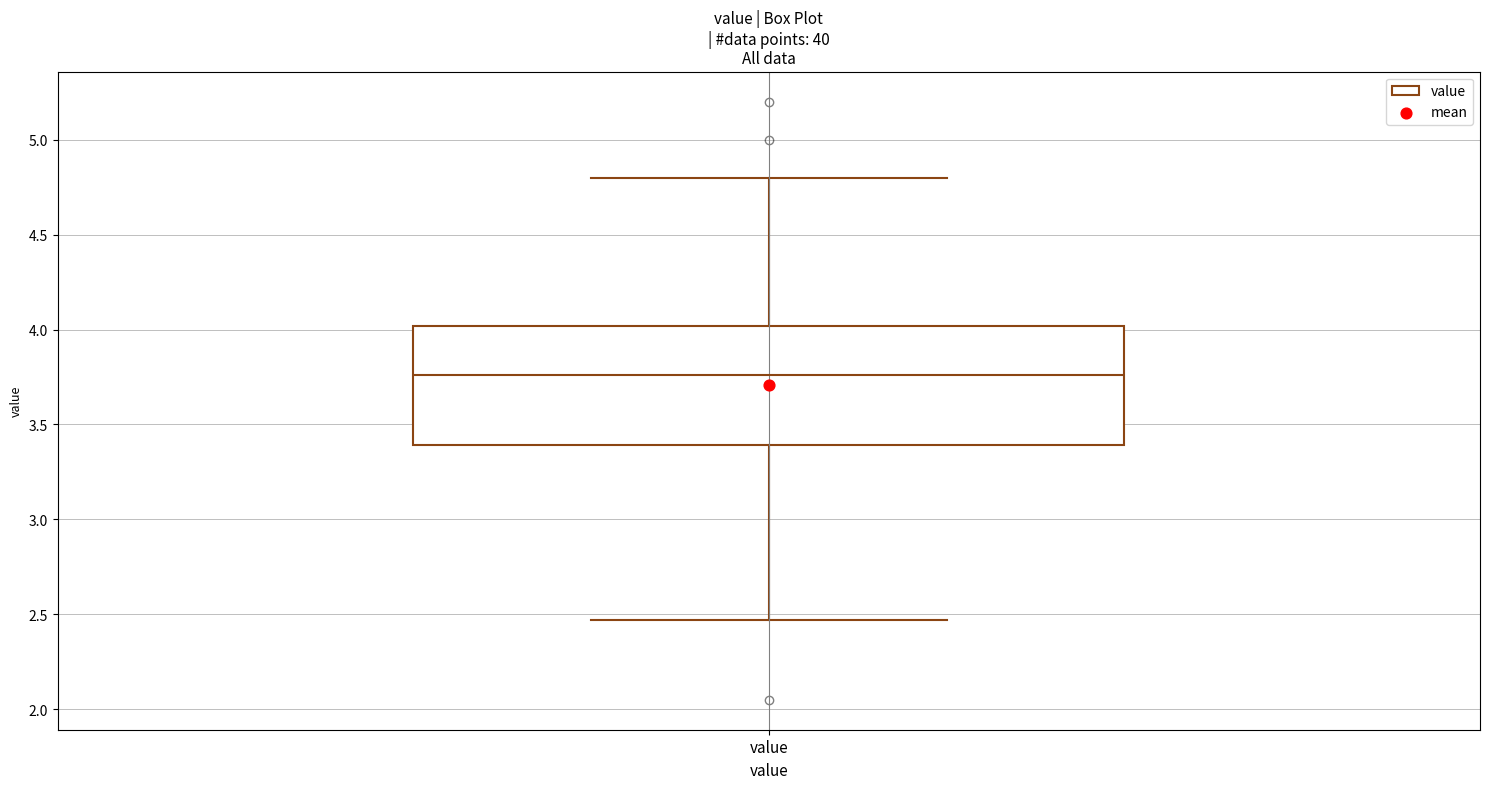

Where does the upper whisker of the box for value end on the y-axis? The values are not printed on the chart, so give them approximately, as read against the axis.

4.80